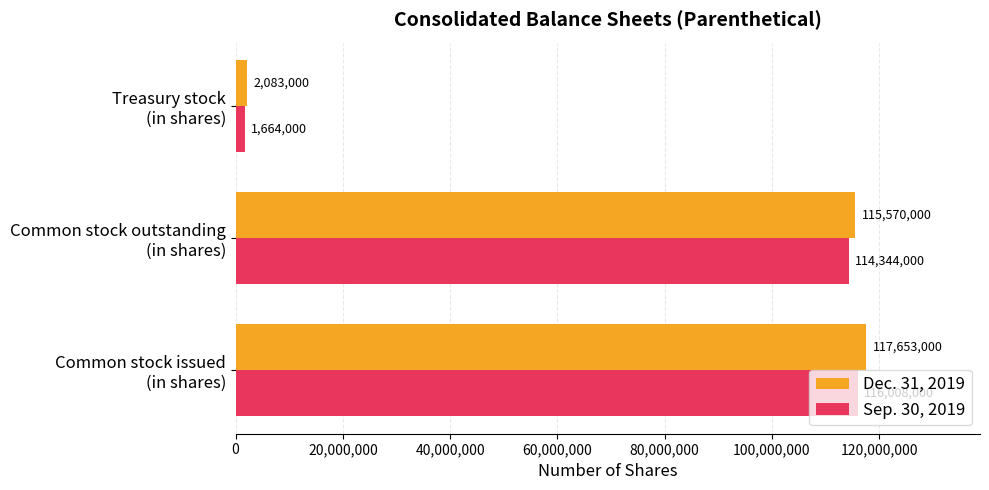

Which series has the widest spread of values?

Dec. 31, 2019